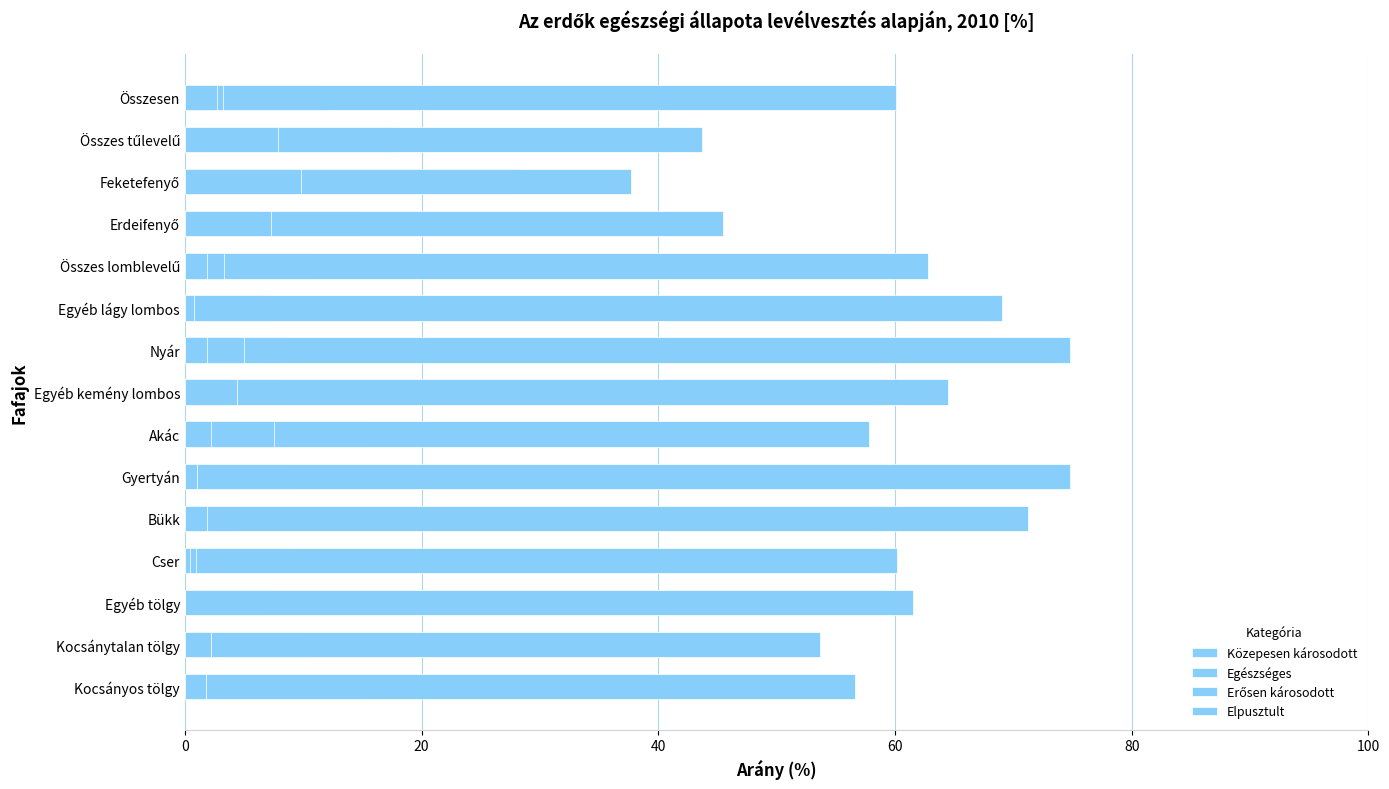

What is the difference between the Egészséges values at Egyéb kemény lombos and Cser?

4.3